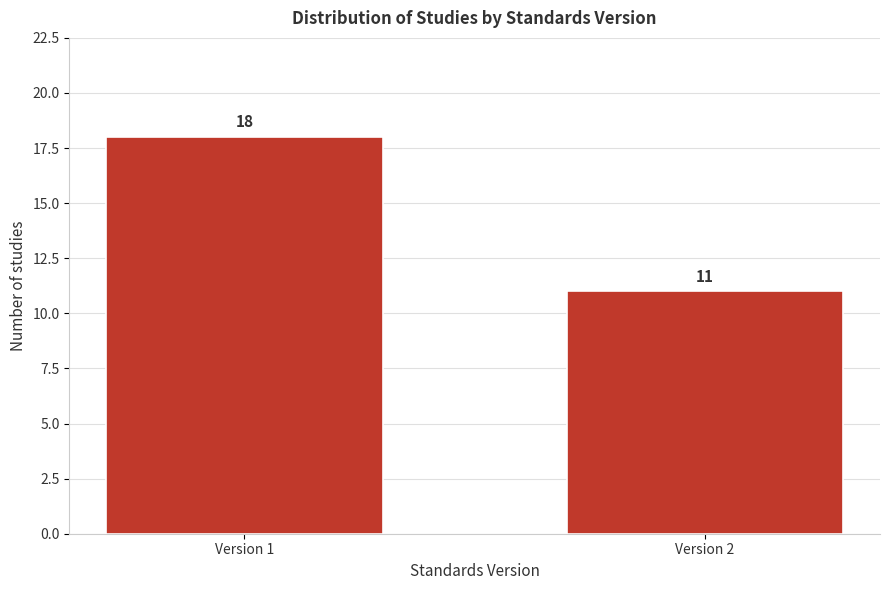

Reading left to right, transcribe all the data shown in this chart.

Version 1=18	Version 2=11